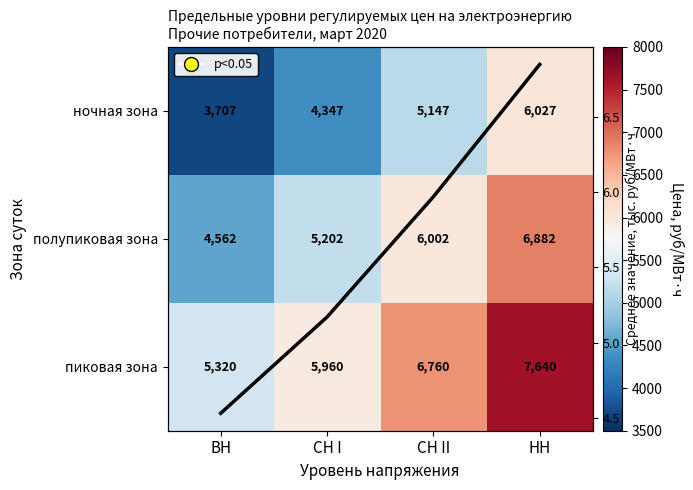

List the labels in order of Среднее по зонам value, largest first.

НН, СН II, СН I, ВН